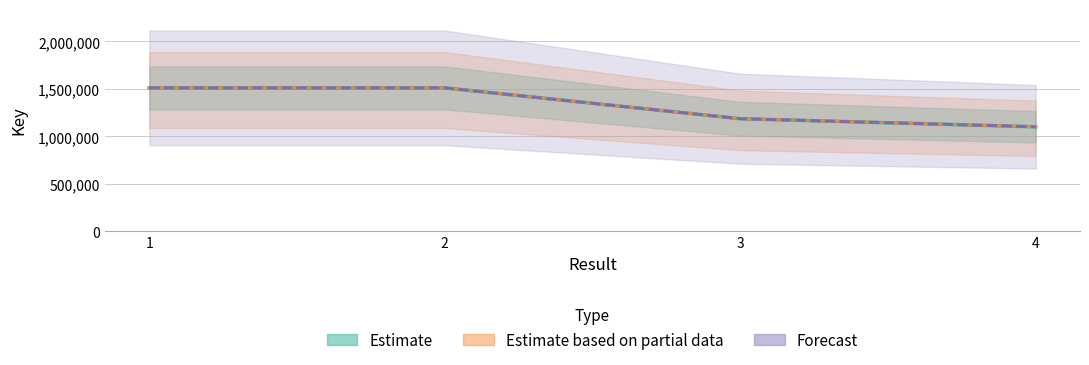

Reading left to right, list all the values displayed in this chart.

1=1510607	2=1510594	3=1185851	4=1100691